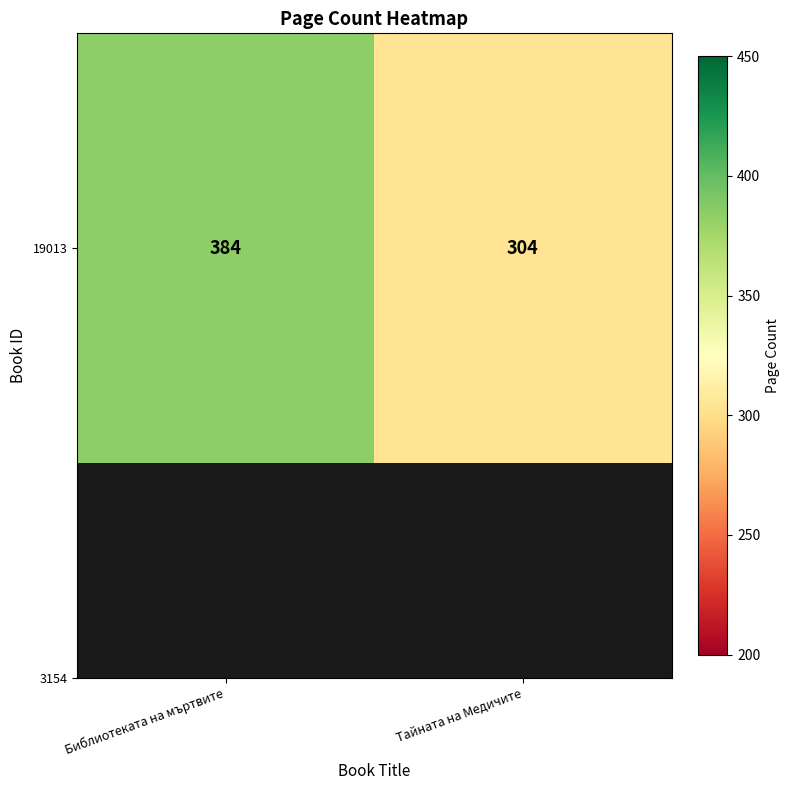

What is the change in value from Библиотеката на мъртвите to Тайната на Медичите?

-80